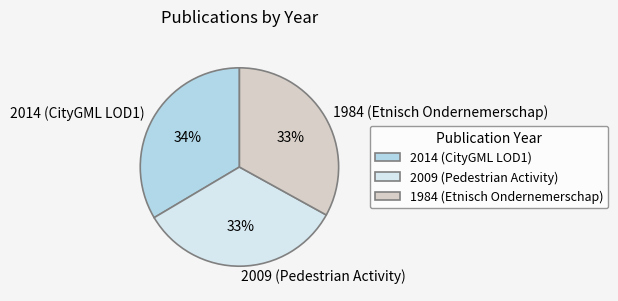

Is the sum of 2009 (Pedestrian Activity) and 2014 (CityGML LOD1) greater than half?

Yes